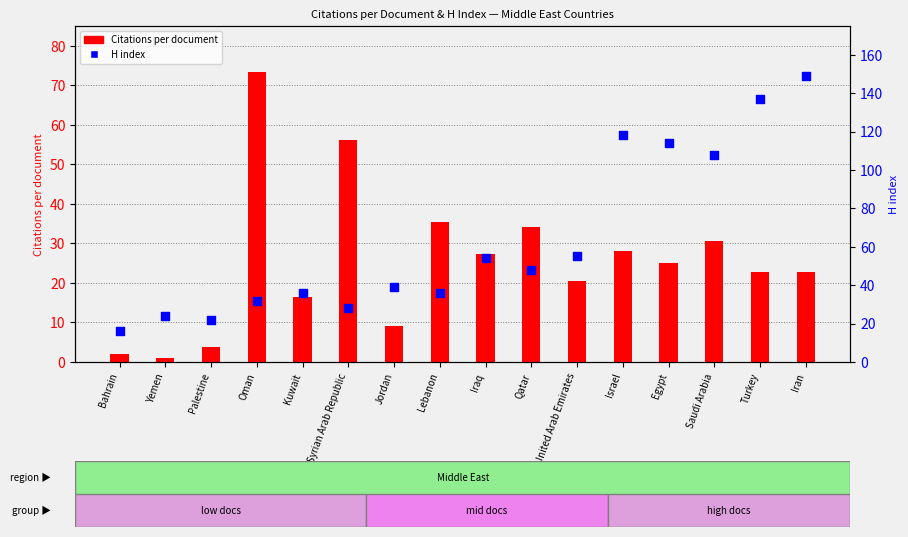

What is the total value across all series at Iraq?

81.2